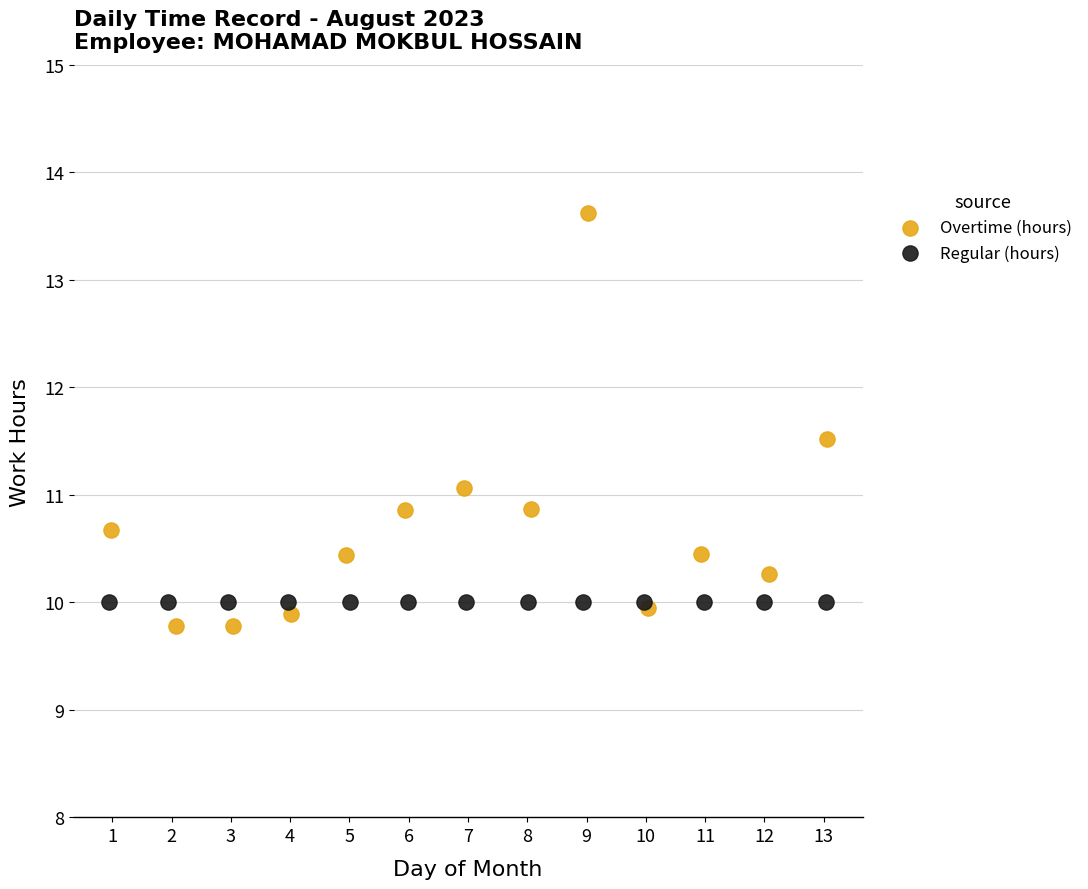

Which series reaches the maximum Y coordinate?

Overtime (hours)